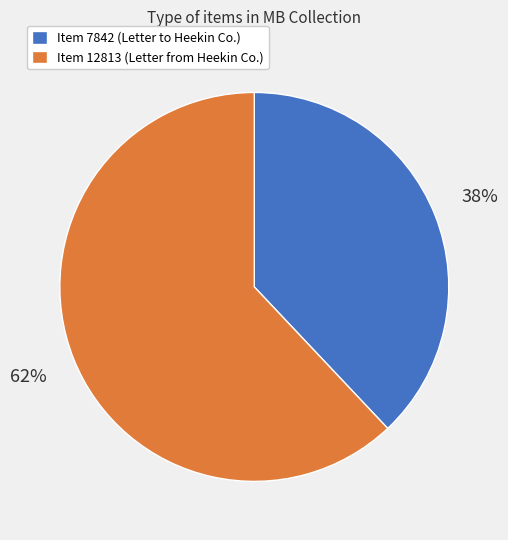

Rank the categories by value from lowest to highest.

Item 7842, Item 12813